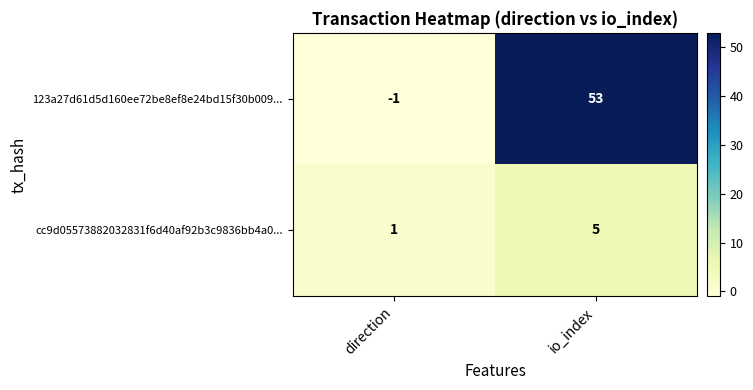

Which series changed the most between direction and io_index?

123a27d61d5d160ee72be8ef8e24bd15f30b009...